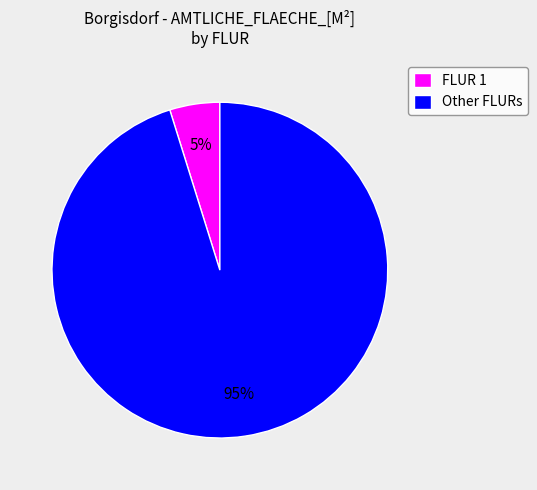

Between Other FLURs and FLUR 1, which is larger?

Other FLURs